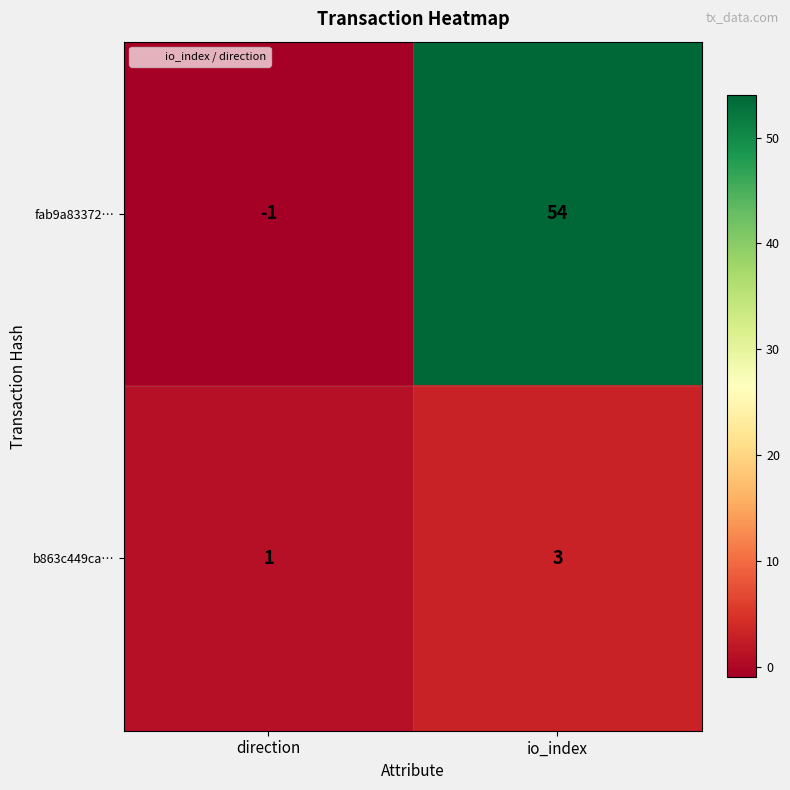

Which label corresponds to the smallest value in the chart?

direction